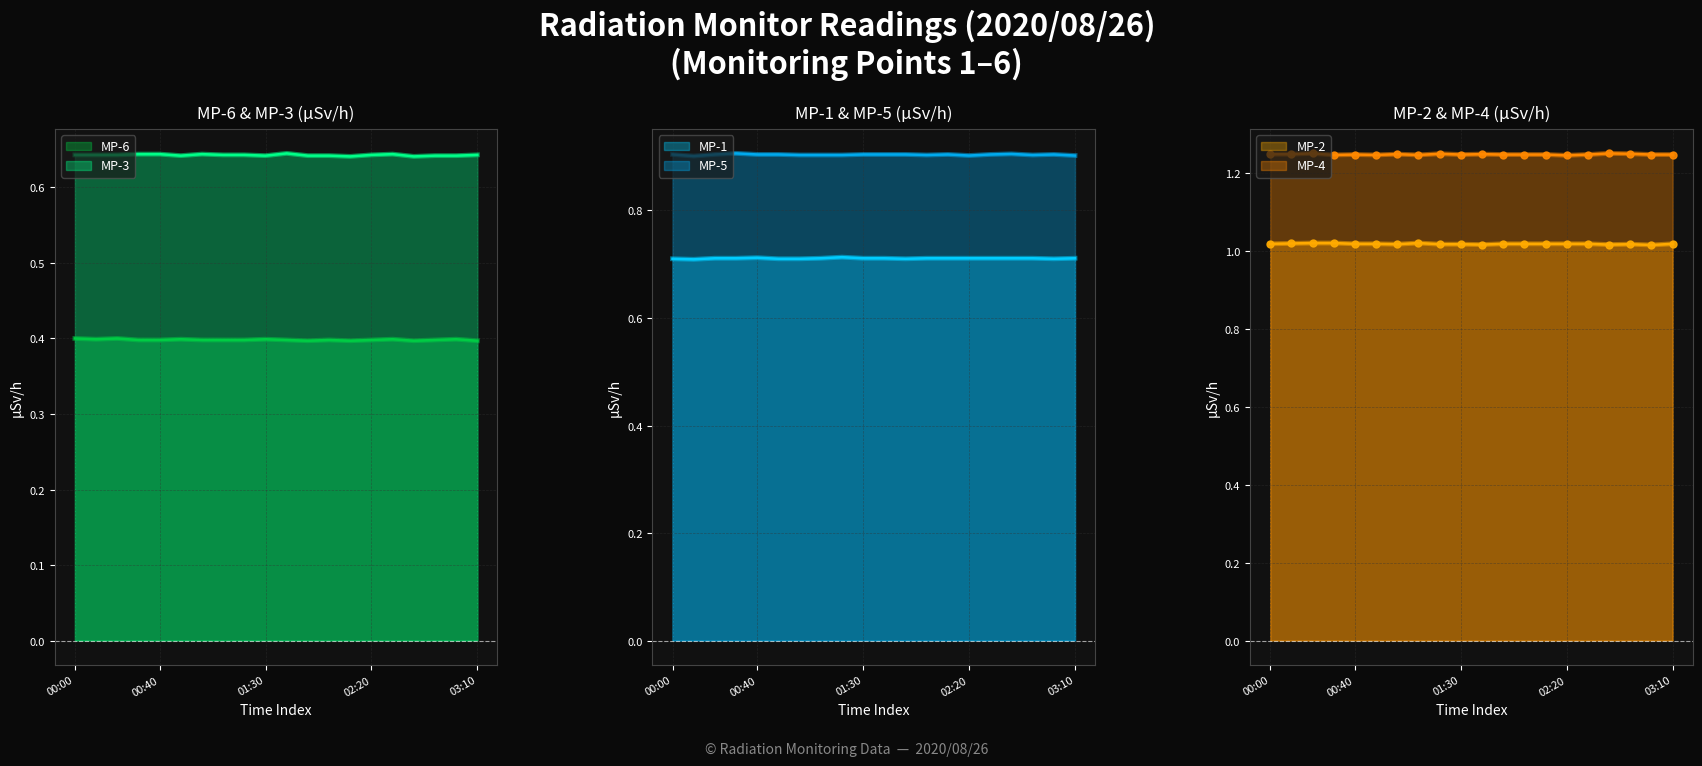

What is the sum of the MP-4 values at 01:10 and 00:50?

2.5